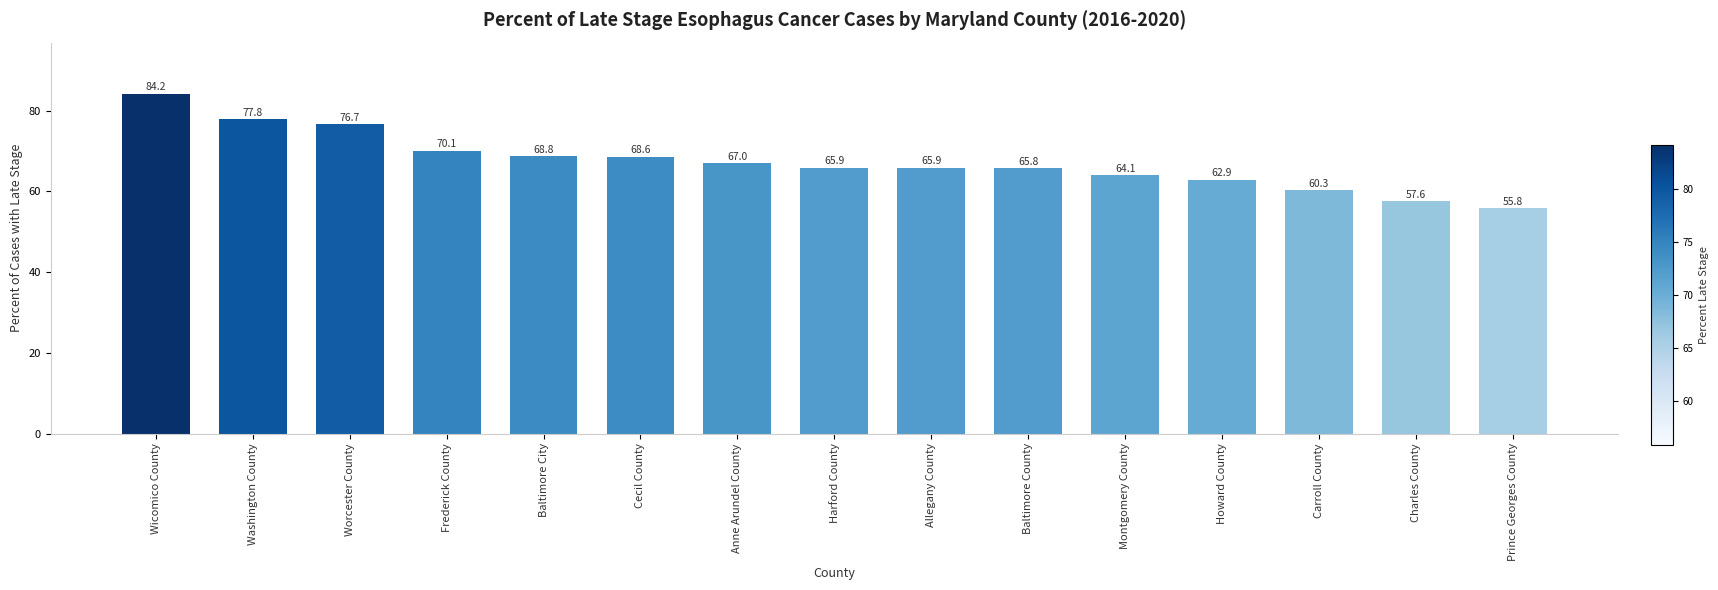

What is the difference between the second highest and second lowest values?

20.2